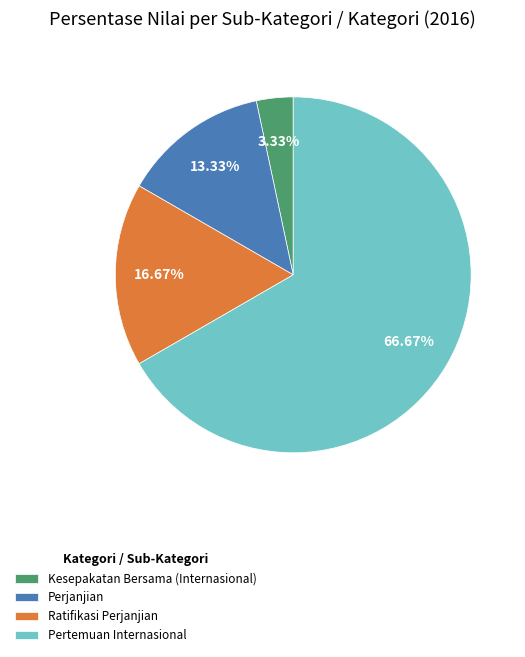

To the nearest percent, what is the average slice percentage?

25%